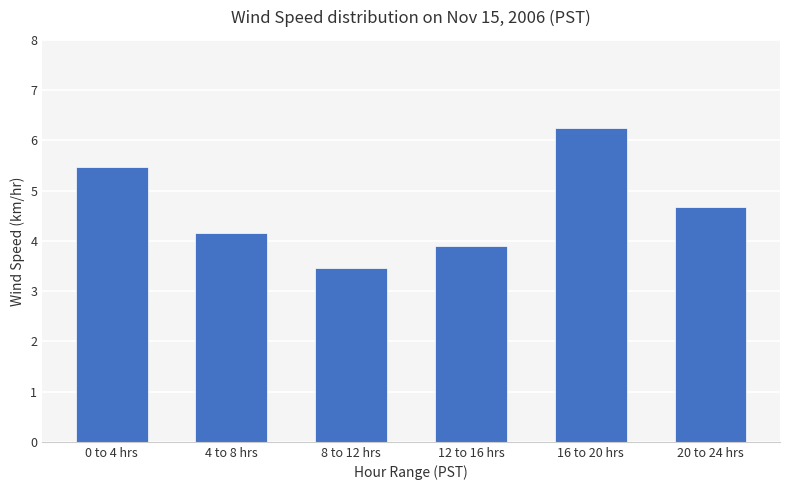

What is the minimum value shown in the chart?

3.5